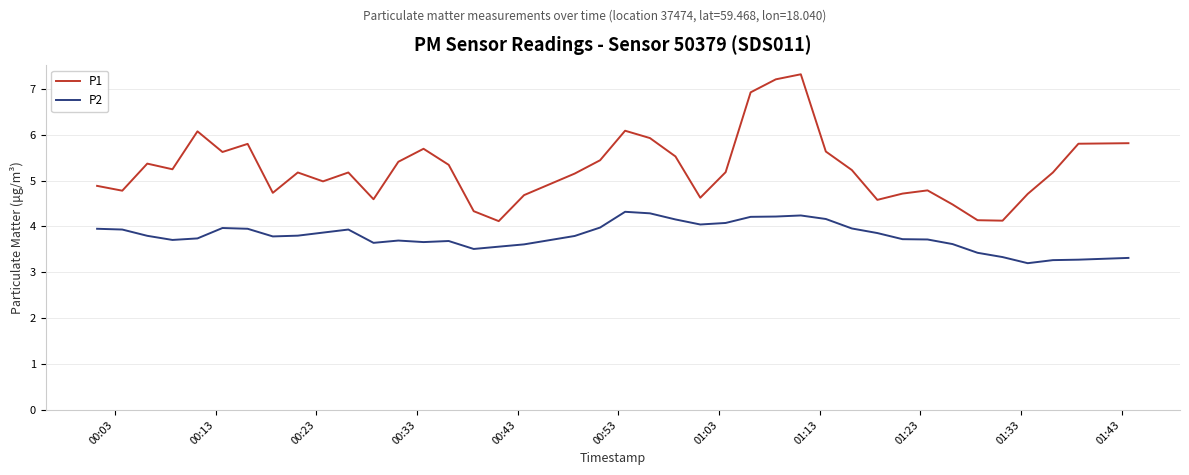

Which series has the widest spread of values?

P1